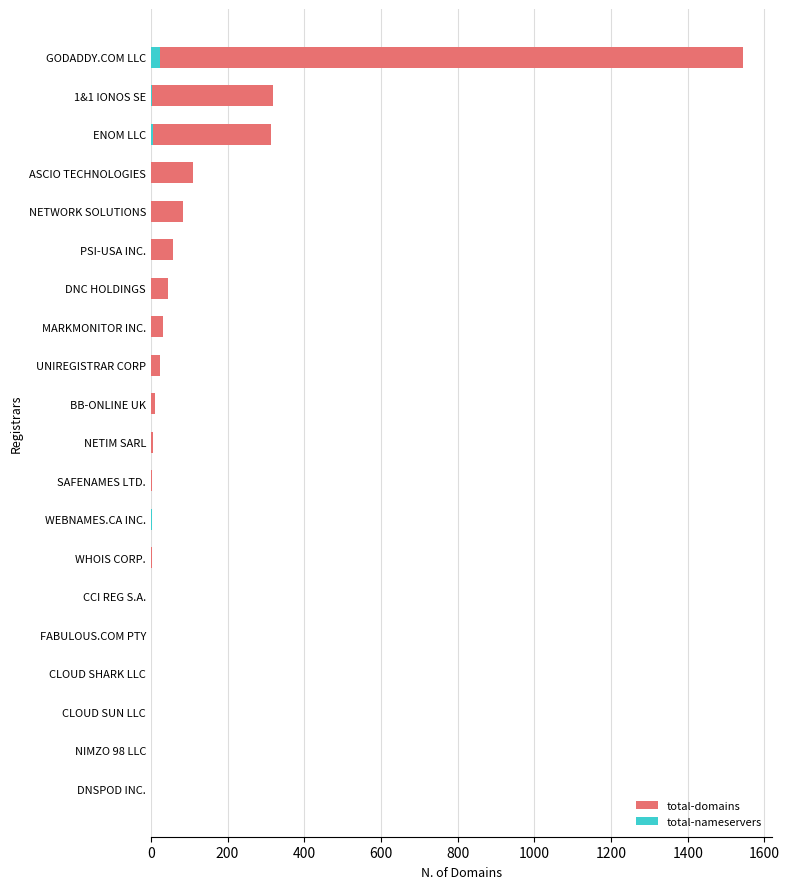

What is the maximum value shown in the chart?

1543